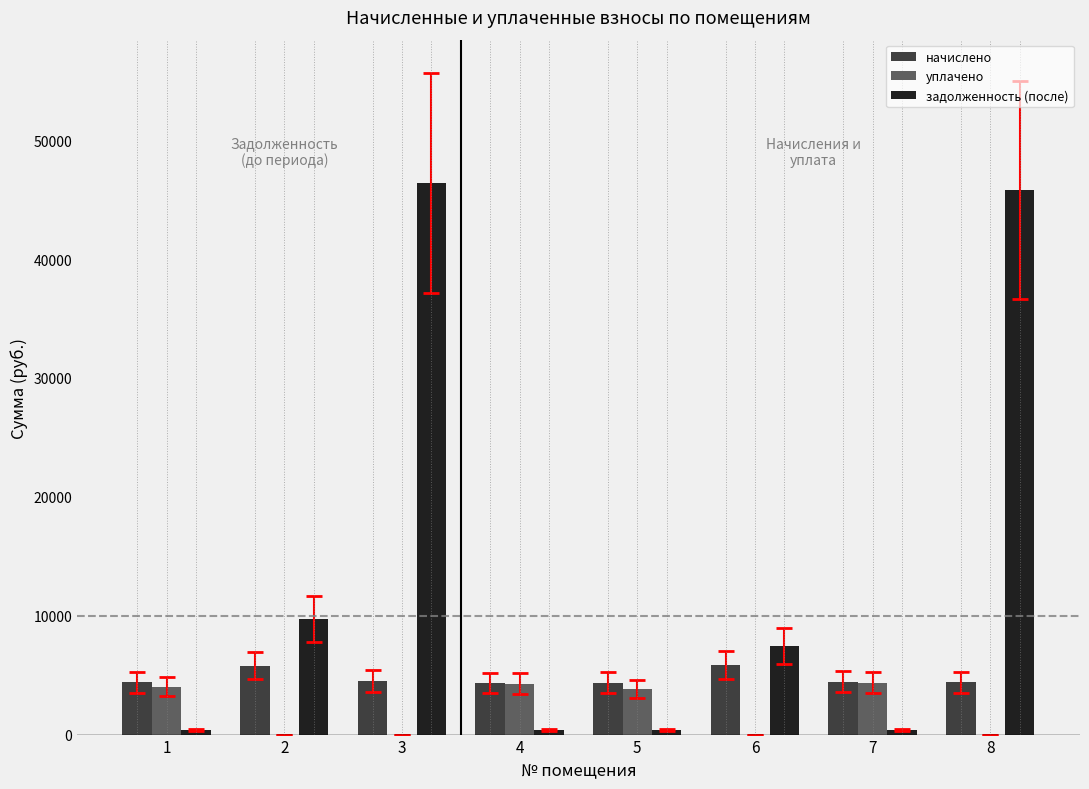

What value does the начислено series have at 8?

4419.2